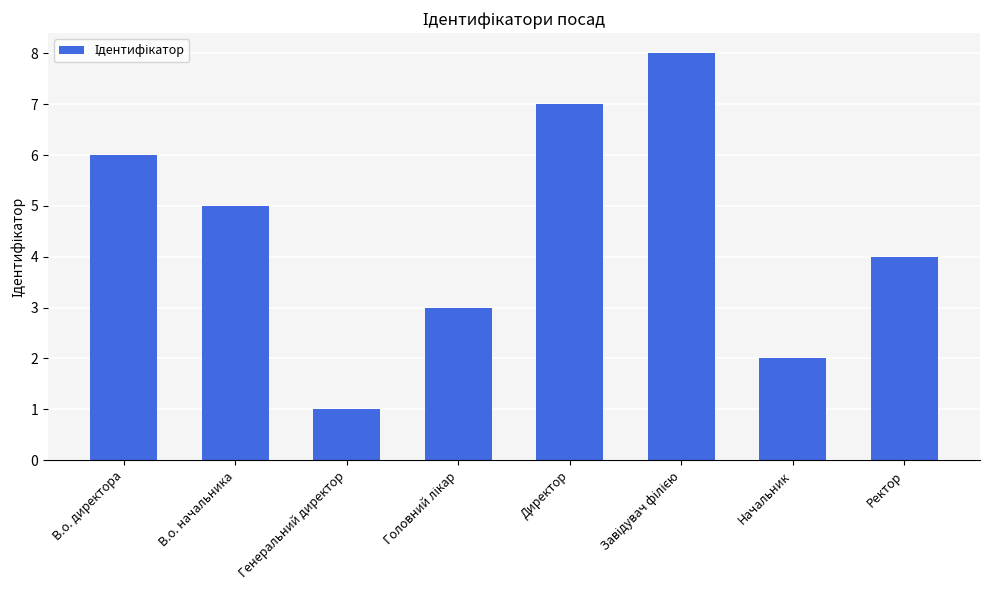

How many data points are less than 5?

4